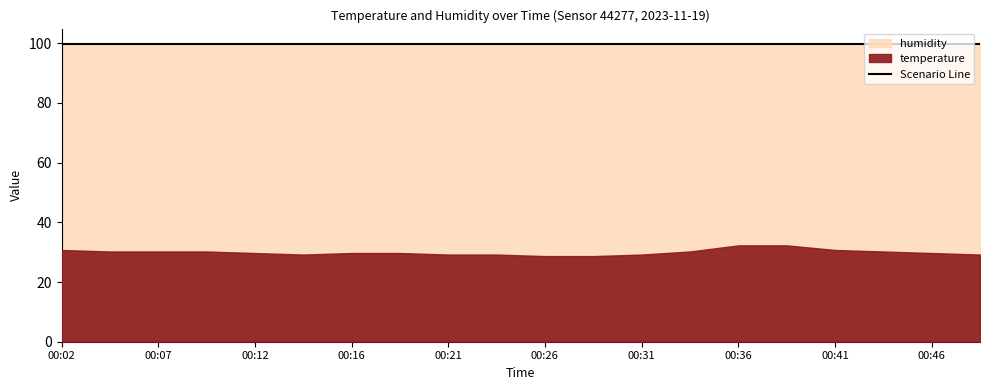

Which category has the lowest value in the humidity series?

00:02